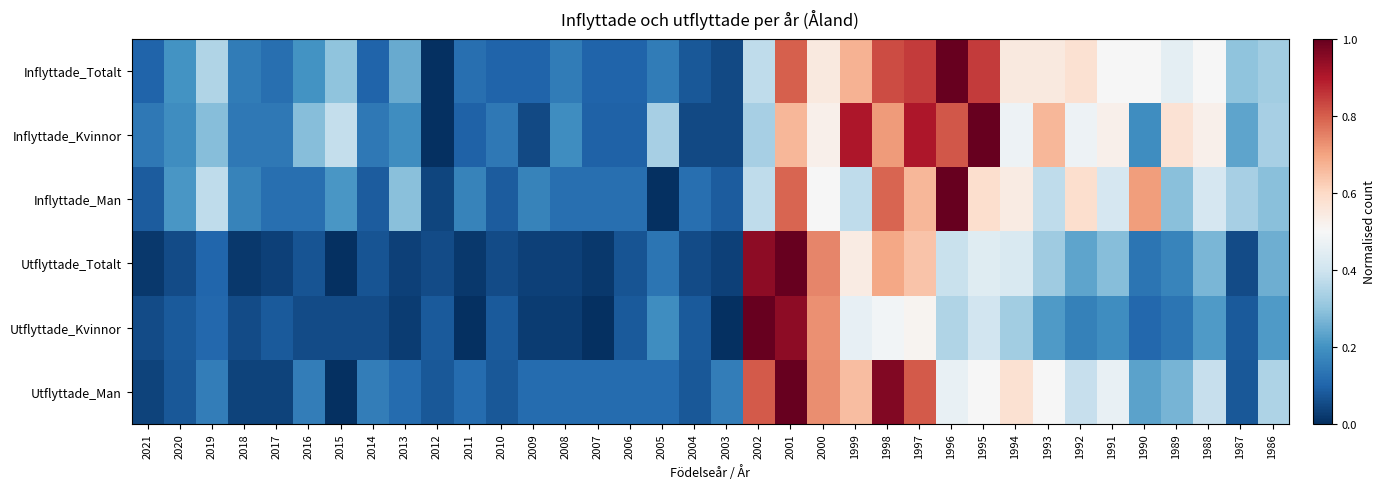

Reading left to right, list all the values displayed in this chart.

Inflyttade_Totalt: 2021=0.1	2020=0.2	2019=0.3	2018=0.1	2017=0.1	2016=0.2	2015=0.3	2014=0.1	2013=0.2	2012=0.0	2011=0.1	2010=0.1	2009=0.1	2008=0.1	2007=0.1	2006=0.1	2005=0.1	2004=0.1	2003=0.0	2002=0.4	2001=0.8	2000=0.5	1999=0.7	1998=0.8	1997=0.8	1996=1.0	1995=0.8	1994=0.5	1993=0.5	1992=0.6	1991=0.5	1990=0.5	1989=0.4	1988=0.5	1987=0.3	1986=0.3
Inflyttade_Kvinnor: 2021=0.1	2020=0.2	2019=0.3	2018=0.1	2017=0.1	2016=0.3	2015=0.4	2014=0.1	2013=0.2	2012=0.0	2011=0.1	2010=0.1	2009=0.0	2008=0.2	2007=0.1	2006=0.1	2005=0.3	2004=0.0	2003=0.0	2002=0.3	2001=0.7	2000=0.5	1999=0.9	1998=0.7	1997=0.9	1996=0.8	1995=1.0	1994=0.5	1993=0.7	1992=0.5	1991=0.5	1990=0.2	1989=0.6	1988=0.5	1987=0.2	1986=0.3
Inflyttade_Man: 2021=0.1	2020=0.2	2019=0.4	2018=0.2	2017=0.1	2016=0.1	2015=0.2	2014=0.1	2013=0.3	2012=0.0	2011=0.2	2010=0.1	2009=0.2	2008=0.1	2007=0.1	2006=0.1	2005=0.0	2004=0.1	2003=0.1	2002=0.4	2001=0.8	2000=0.5	1999=0.4	1998=0.8	1997=0.7	1996=1.0	1995=0.6	1994=0.5	1993=0.4	1992=0.6	1991=0.4	1990=0.7	1989=0.3	1988=0.4	1987=0.3	1986=0.3
Utflyttade_Totalt: 2021=0.0	2020=0.1	2019=0.1	2018=0.0	2017=0.0	2016=0.1	2015=0.0	2014=0.1	2013=0.0	2012=0.1	2011=0.0	2010=0.1	2009=0.0	2008=0.0	2007=0.0	2006=0.1	2005=0.1	2004=0.1	2003=0.0	2002=0.9	2001=1.0	2000=0.7	1999=0.5	1998=0.7	1997=0.6	1996=0.4	1995=0.4	1994=0.4	1993=0.3	1992=0.2	1991=0.3	1990=0.1	1989=0.2	1988=0.3	1987=0.1	1986=0.3
Utflyttade_Kvinnor: 2021=0.1	2020=0.1	2019=0.1	2018=0.1	2017=0.1	2016=0.1	2015=0.1	2014=0.1	2013=0.0	2012=0.1	2011=0.0	2010=0.1	2009=0.0	2008=0.0	2007=0.0	2006=0.1	2005=0.2	2004=0.1	2003=0.0	2002=1.0	2001=0.9	2000=0.7	1999=0.5	1998=0.5	1997=0.5	1996=0.4	1995=0.4	1994=0.3	1993=0.2	1992=0.2	1991=0.2	1990=0.1	1989=0.1	1988=0.2	1987=0.1	1986=0.2
Utflyttade_Man: 2021=0.0	2020=0.1	2019=0.2	2018=0.0	2017=0.0	2016=0.2	2015=0.0	2014=0.2	2013=0.1	2012=0.1	2011=0.1	2010=0.1	2009=0.1	2008=0.1	2007=0.1	2006=0.1	2005=0.1	2004=0.1	2003=0.2	2002=0.8	2001=1.0	2000=0.7	1999=0.7	1998=1.0	1997=0.8	1996=0.5	1995=0.5	1994=0.6	1993=0.5	1992=0.4	1991=0.5	1990=0.2	1989=0.3	1988=0.4	1987=0.1	1986=0.3